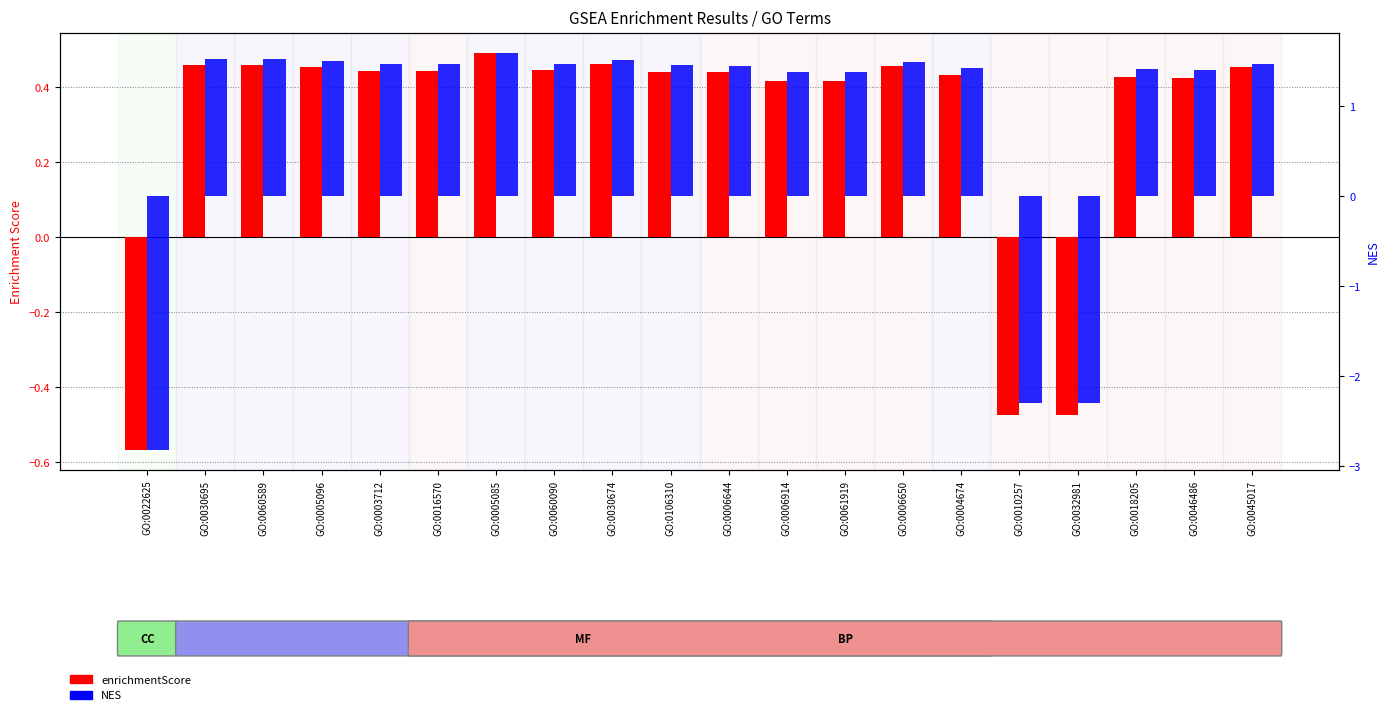

How many bars are there in each group?

2